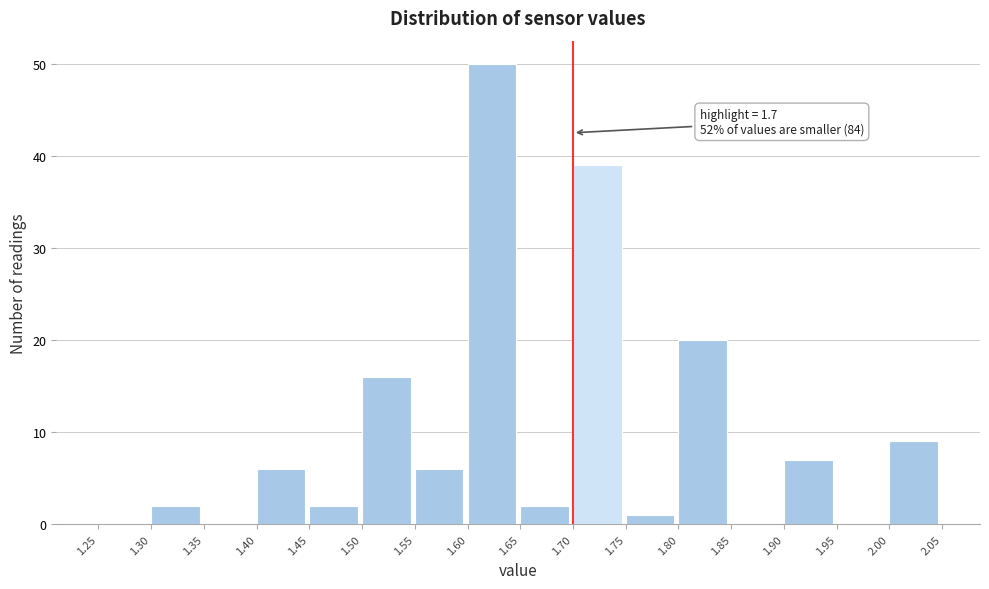

Which range on the x-axis has the tallest bar?

1.60 to 1.65